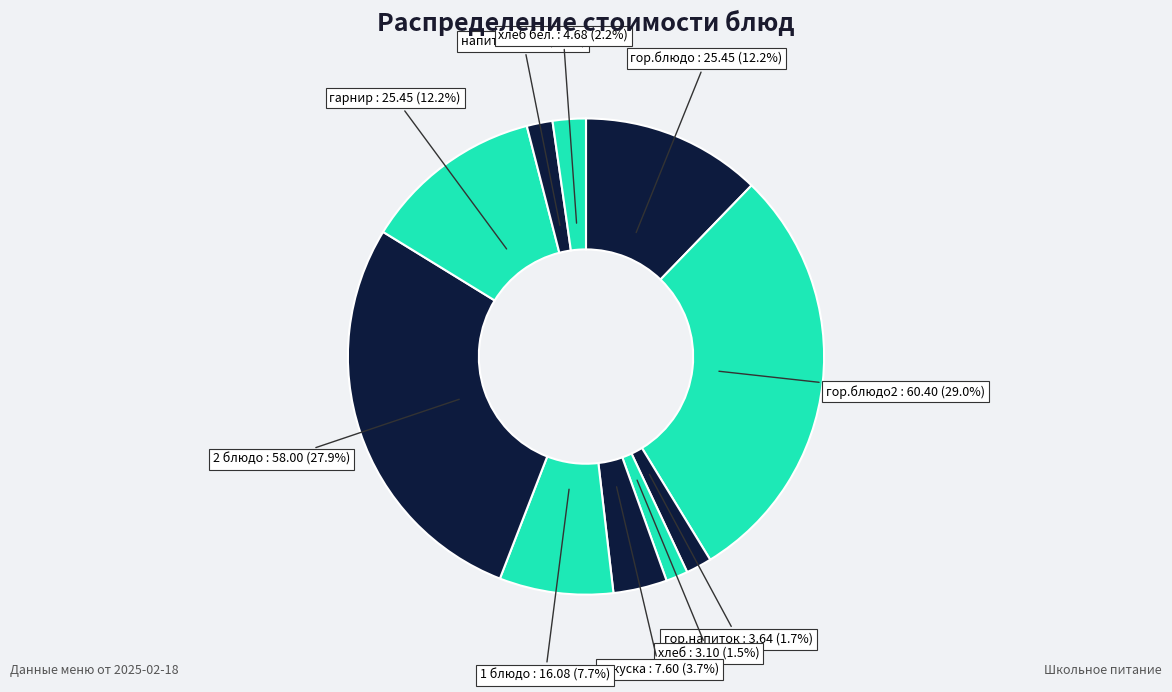

Between гор.блюдо and хлеб, which is larger?

гор.блюдо